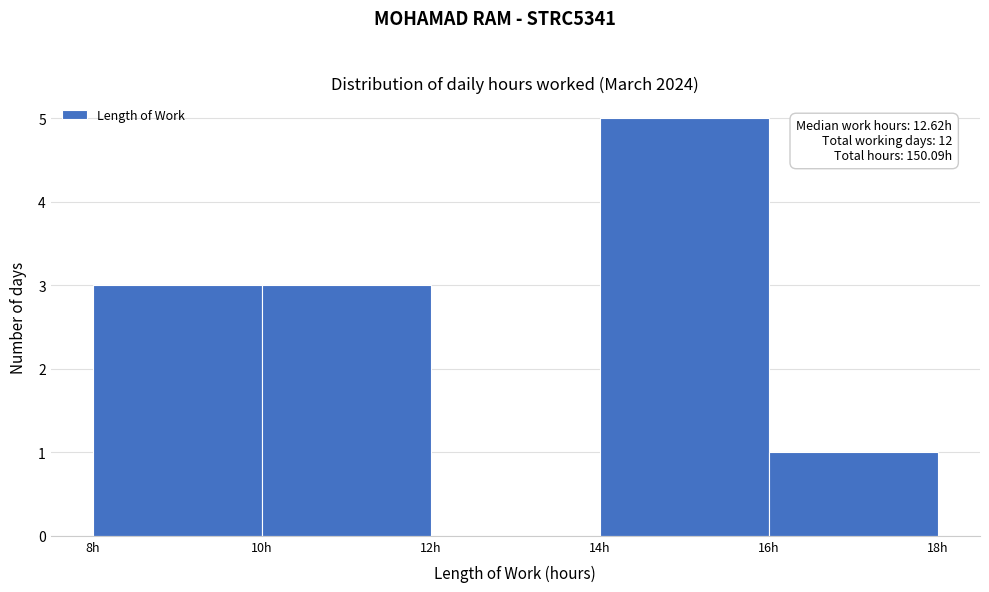

Which range on the x-axis has the tallest bar?

14 to 16